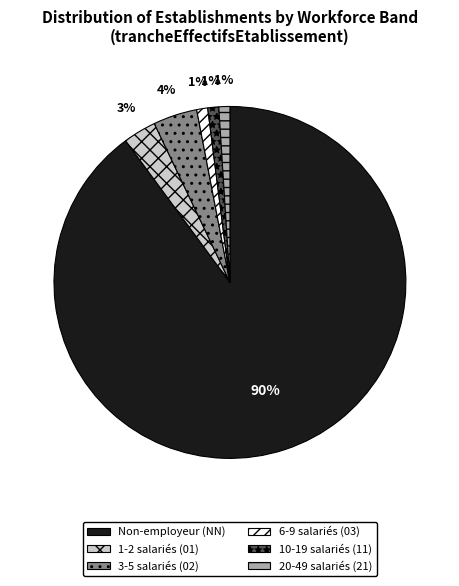

Does any single category account for the majority?

Yes